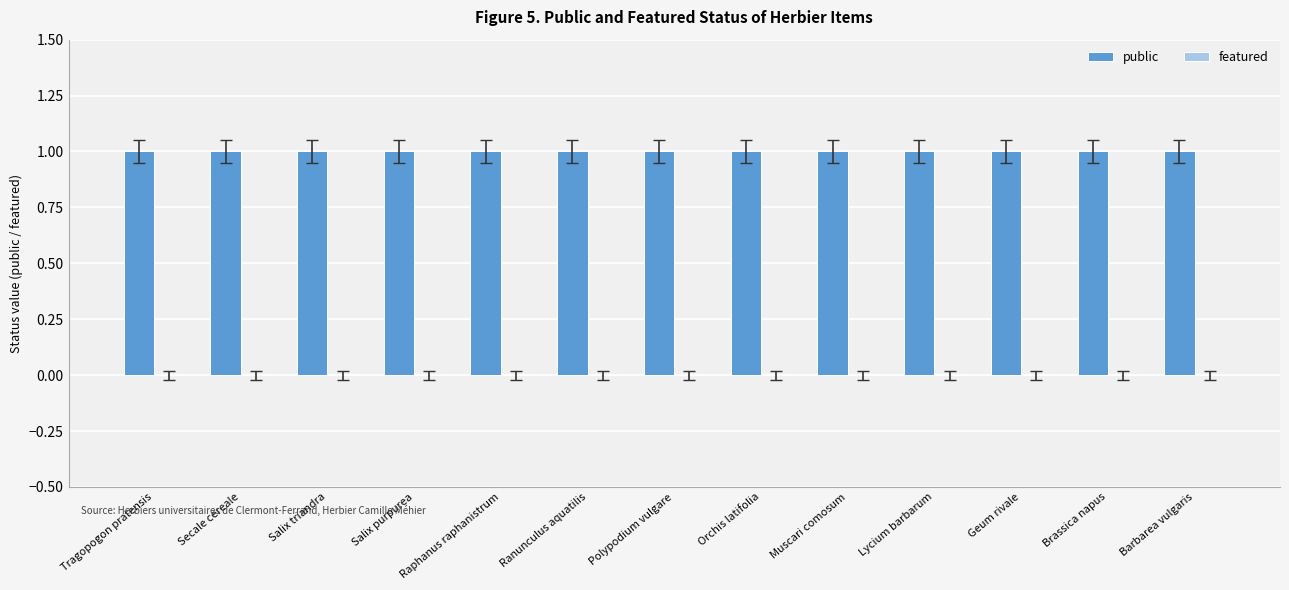

At which label is featured closest to 0?

Tragopogon pratensis